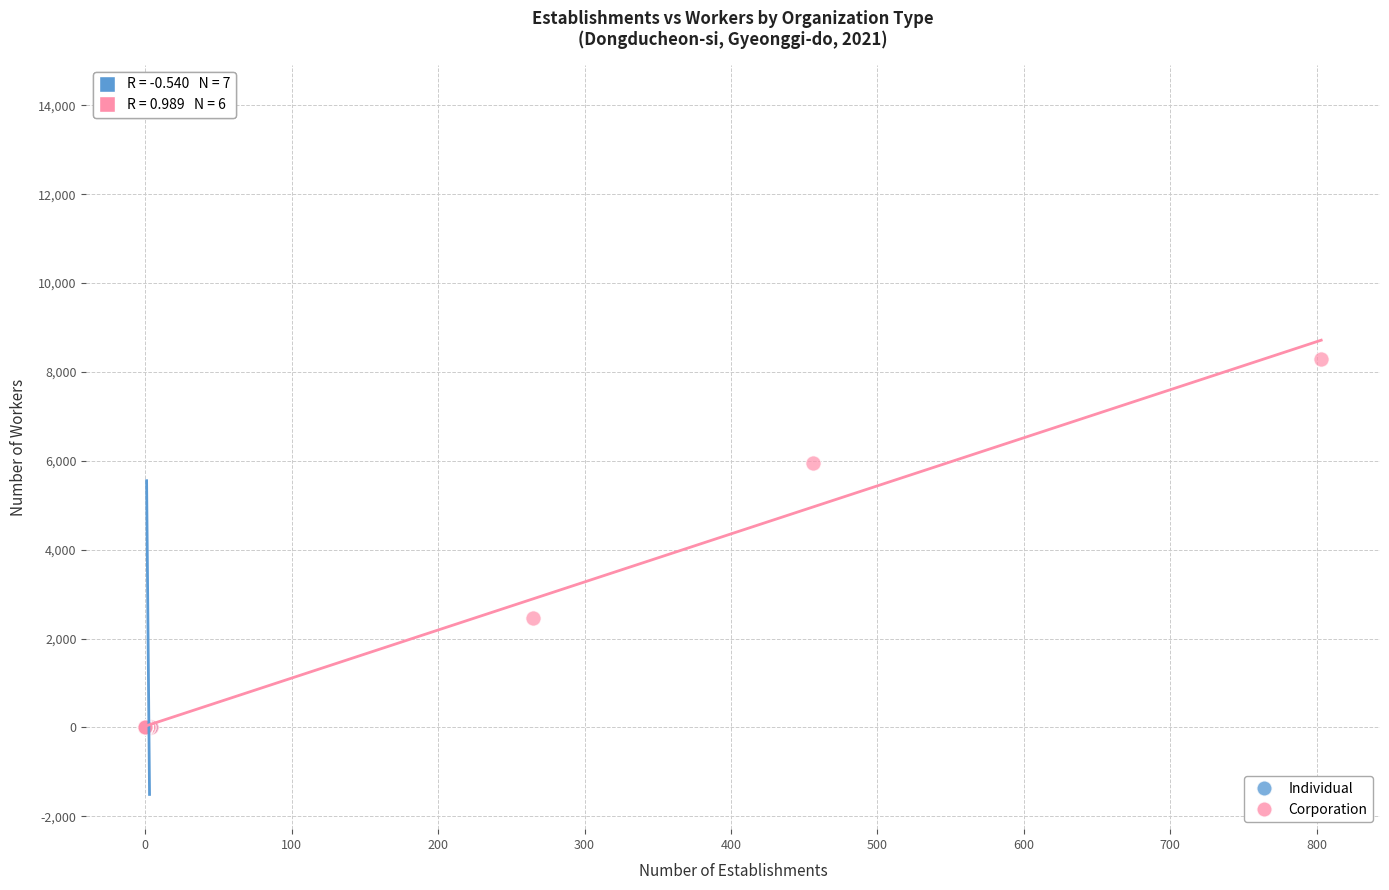

Which series has the widest spread of Y values?

Individual